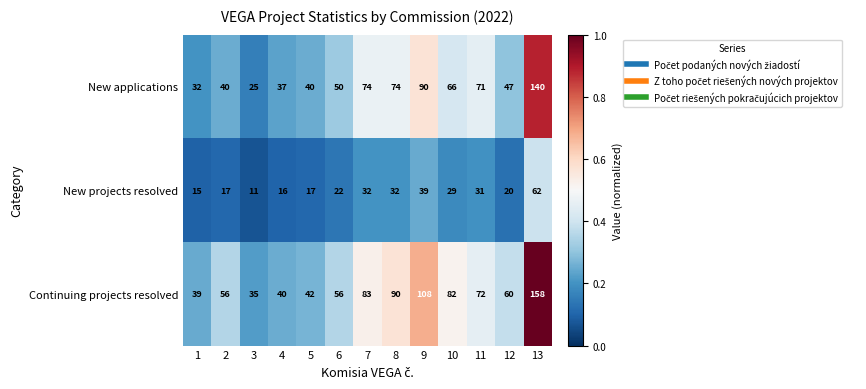

At which label is Continuing projects resolved closest to 96?

8